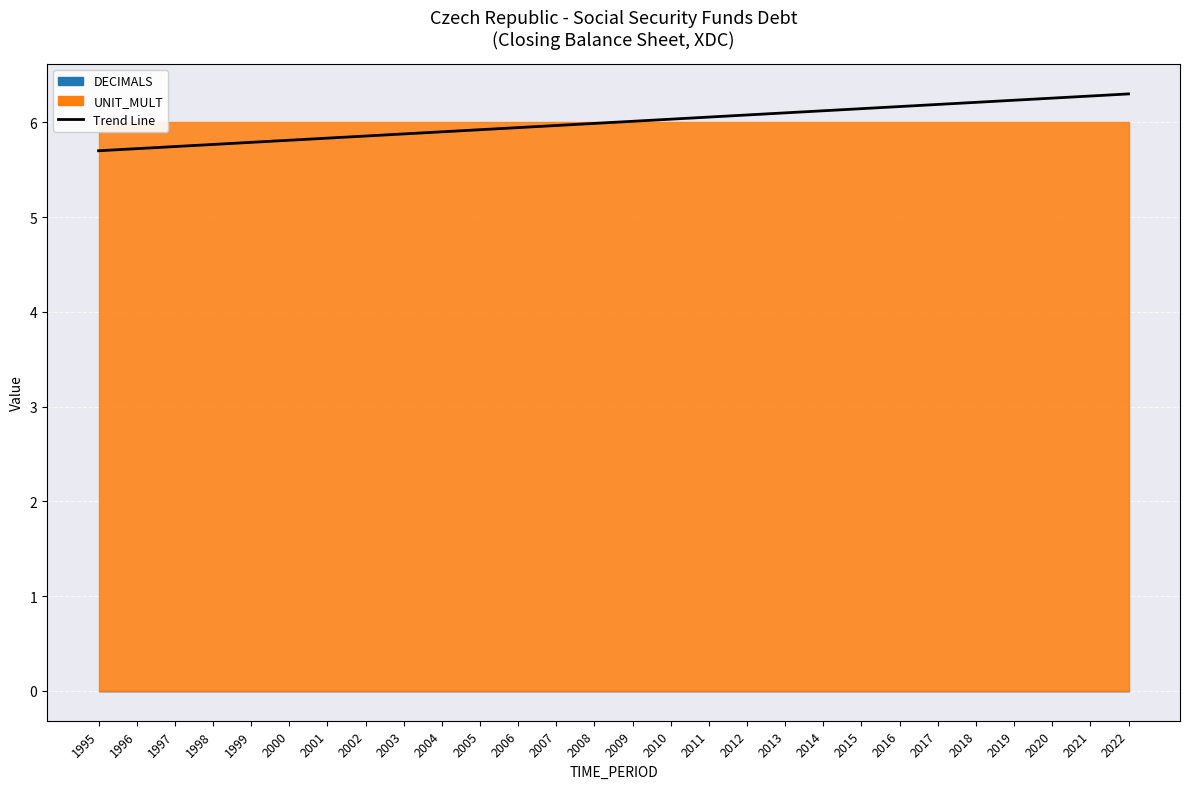

Count the number of categories in the chart.

28